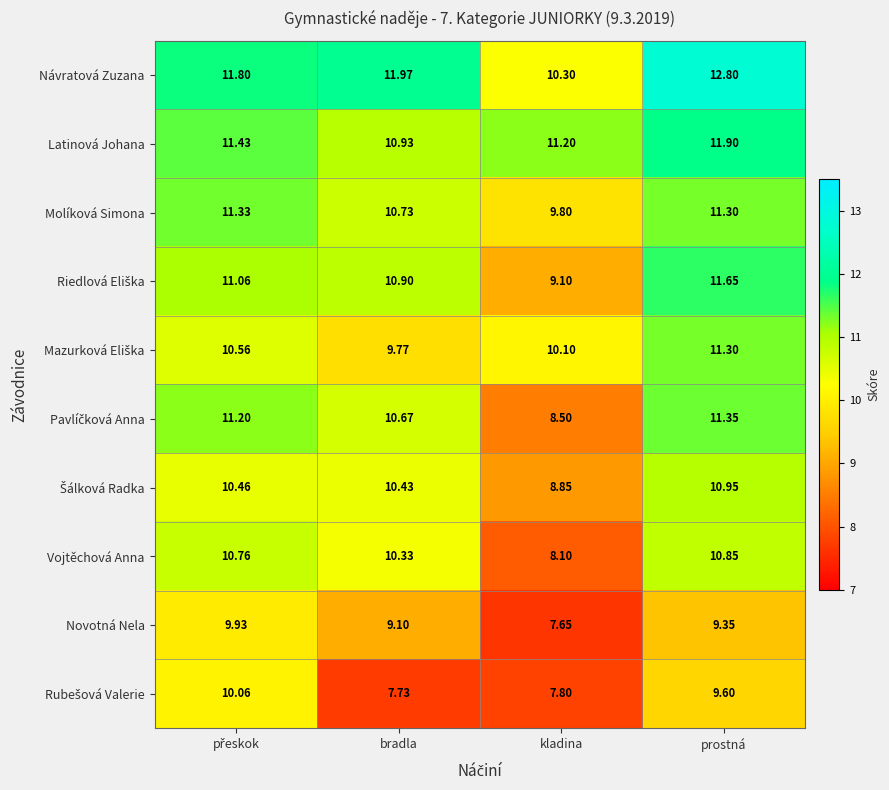

At which category is the sum across all series the highest?

prostná